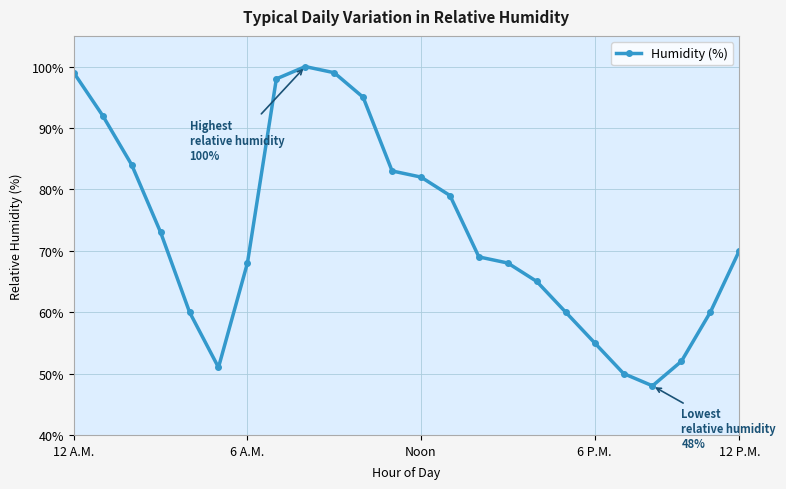

What is the average value?

73